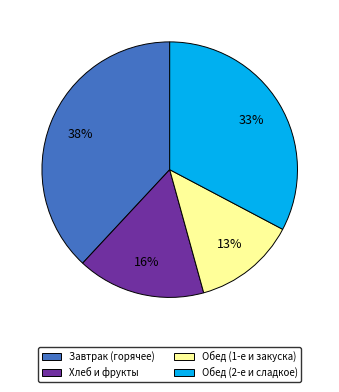

Count the number of slices in the pie.

4